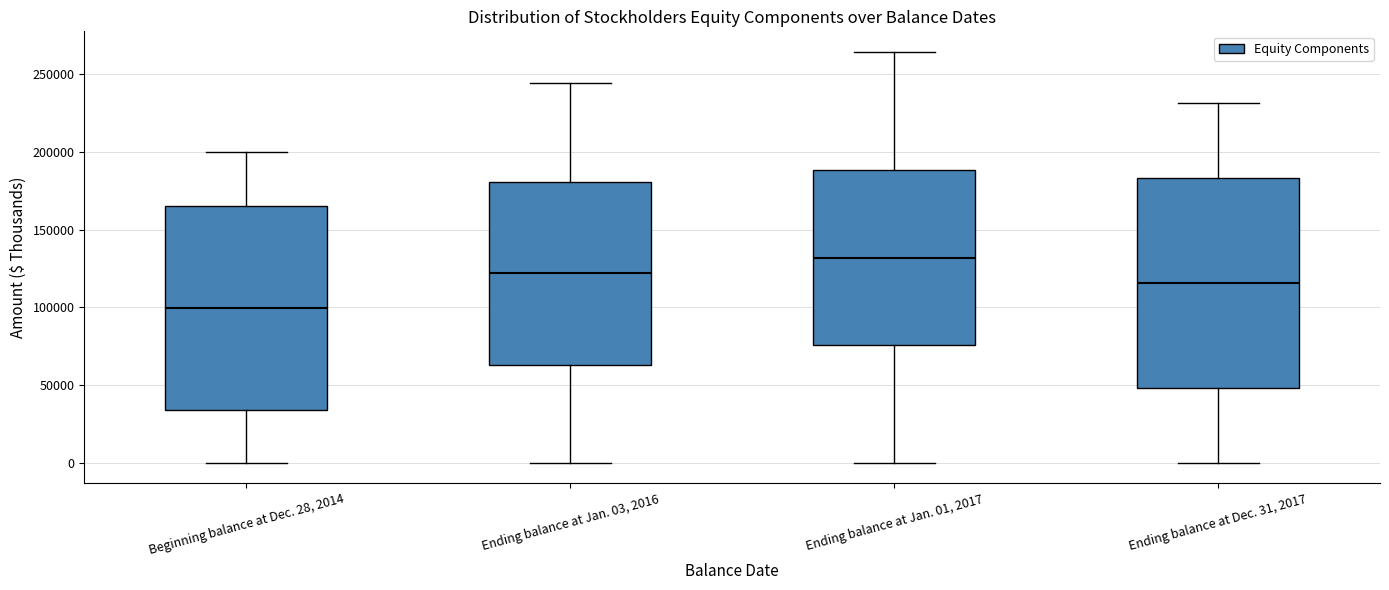

Reading left to right, transcribe this box plot: for each box, give where its median line is, the range the box spans, and where its two whiskers end, as read against the y-axis. The values are not printed on the chart, so give them approximately, as read against the axis.

Beginning balance at Dec. 28, 2014: median 100000, box 35000 to 165000, whiskers 0 to 200000
Ending balance at Jan. 03, 2016: median 120000, box 65000 to 180000, whiskers 0 to 245000
Ending balance at Jan. 01, 2017: median 130000, box 75000 to 190000, whiskers 0 to 265000
Ending balance at Dec. 31, 2017: median 115000, box 50000 to 185000, whiskers 0 to 230000